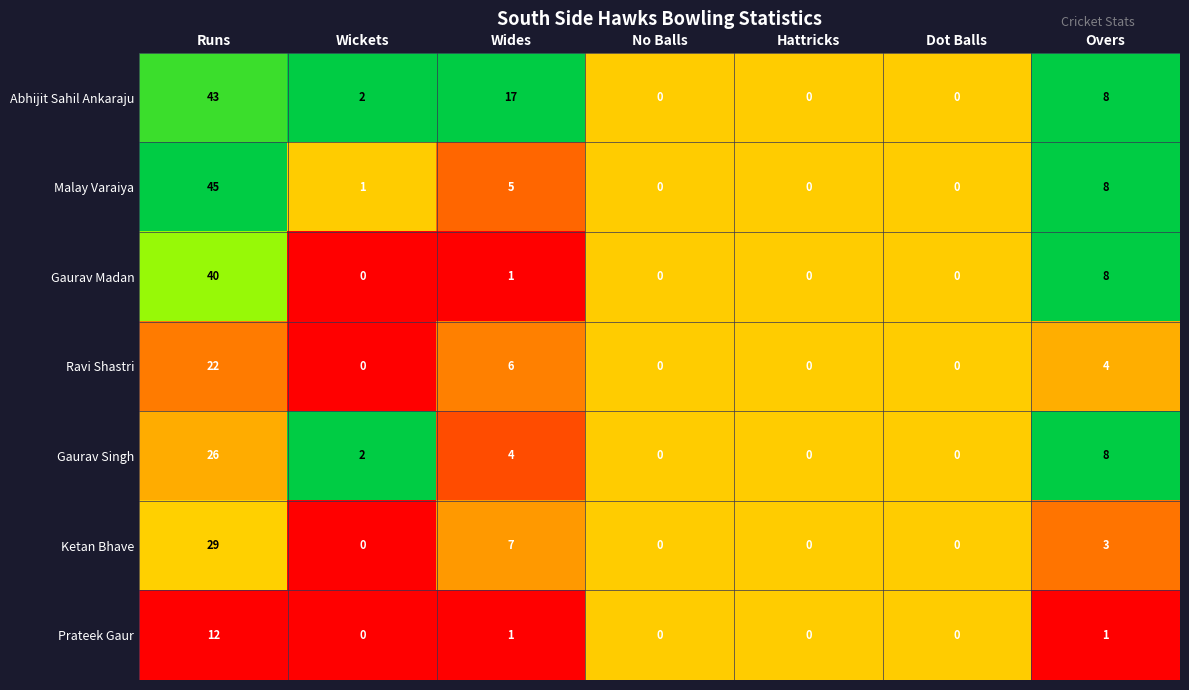

Is the value of Ravi Shastri at Runs greater than the value of Ketan Bhave at Wickets?

Yes